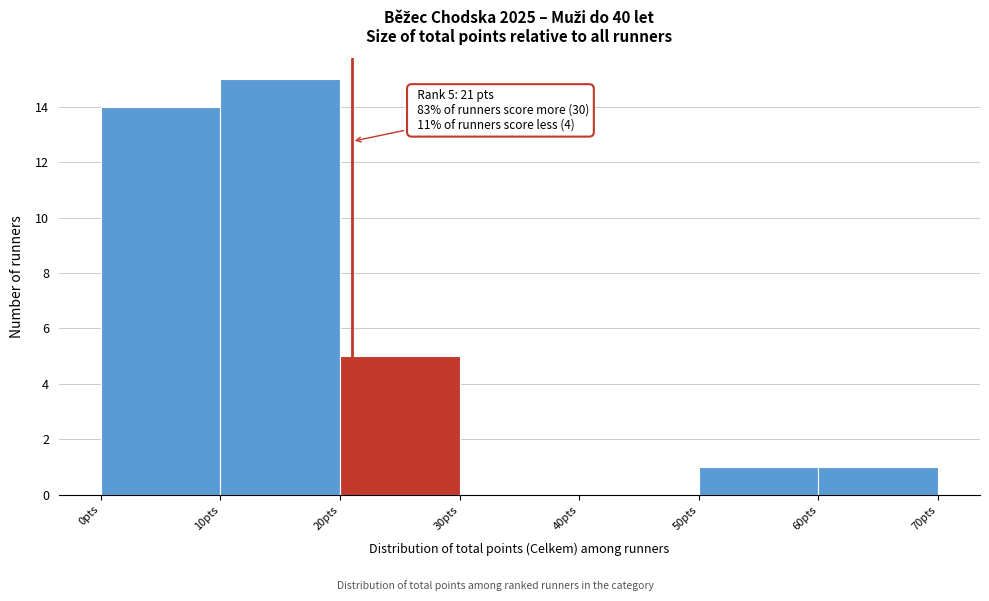

Which range on the x-axis has the tallest bar?

10 to 20